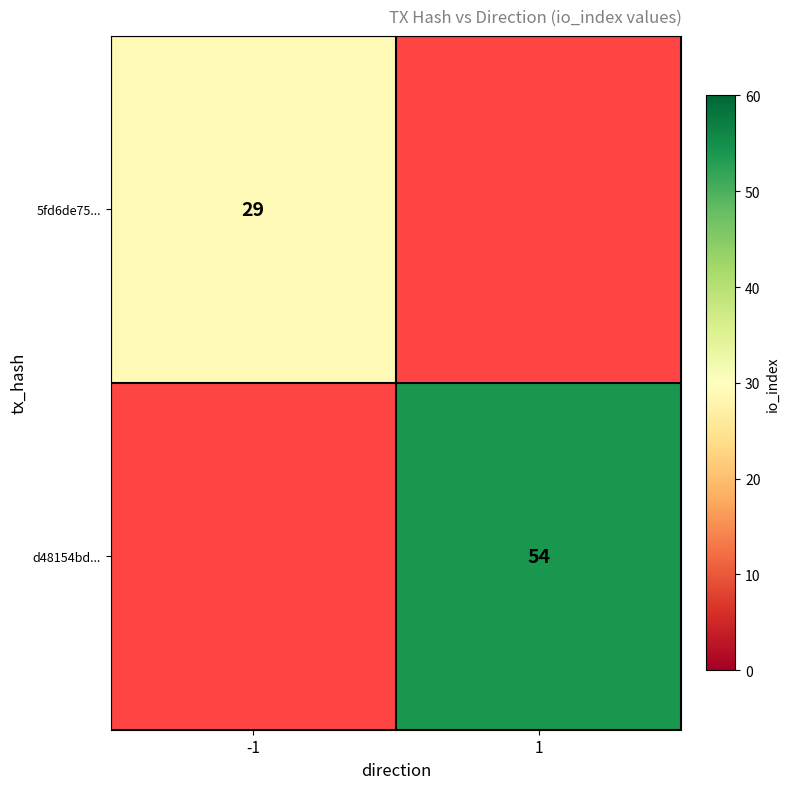

The d48154bd... series shows 92 at 1. True or false?

False